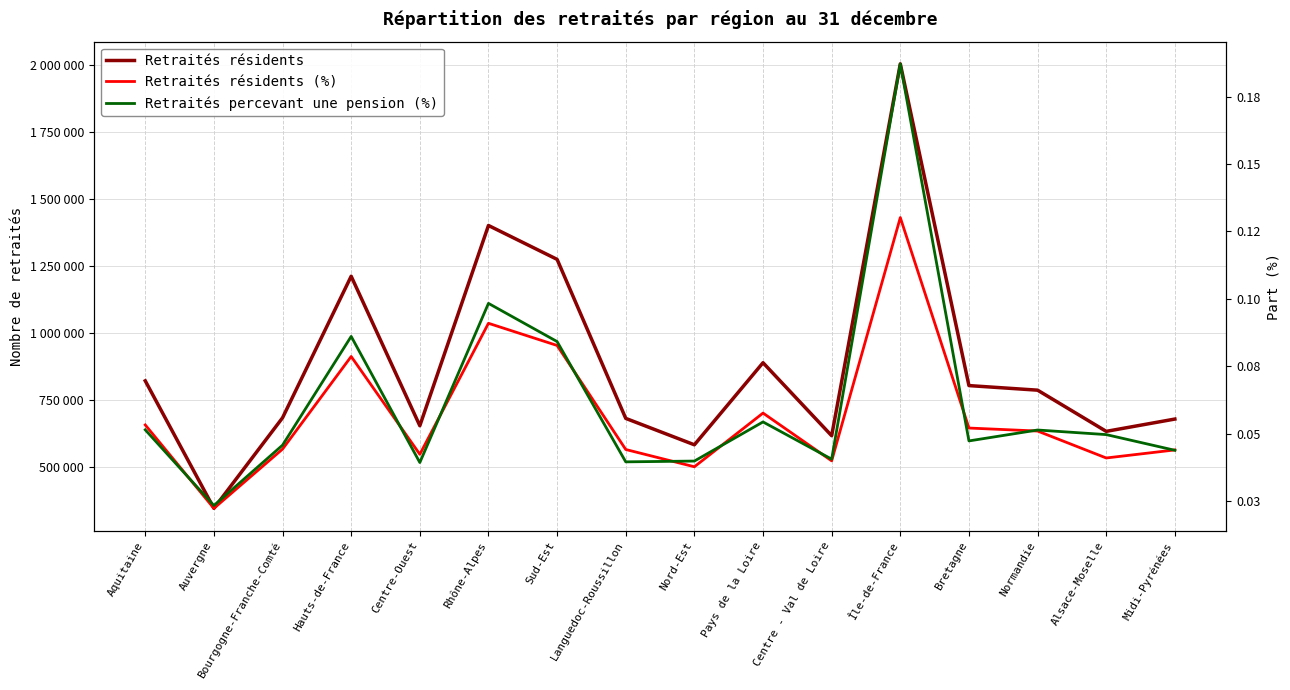

Which series has the largest range (max minus min)?

Retraités résidents